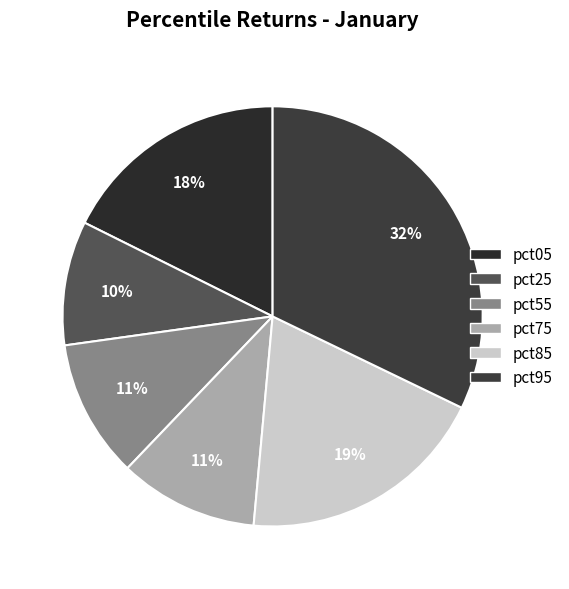

Count the number of slices in the pie.

6